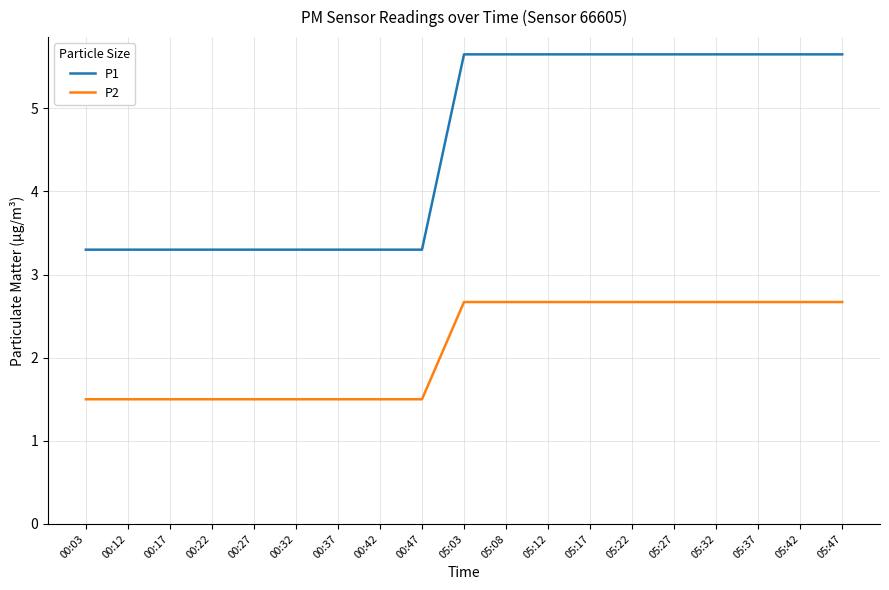

What is the total value across all series at 05:27?

8.3